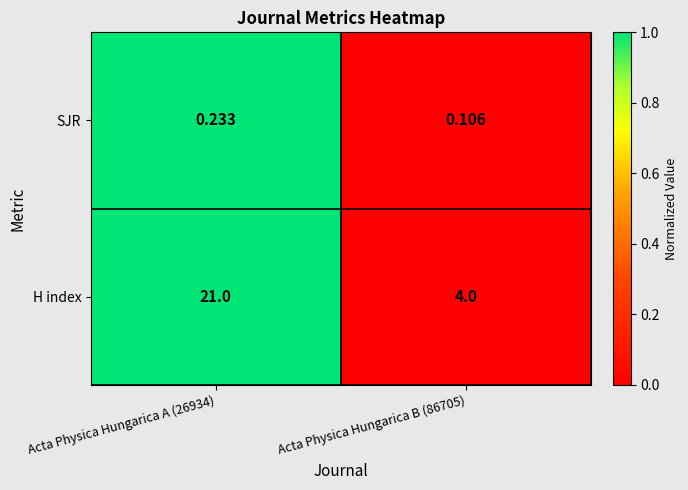

List the series in order of their overall mean, highest first.

H index, SJR